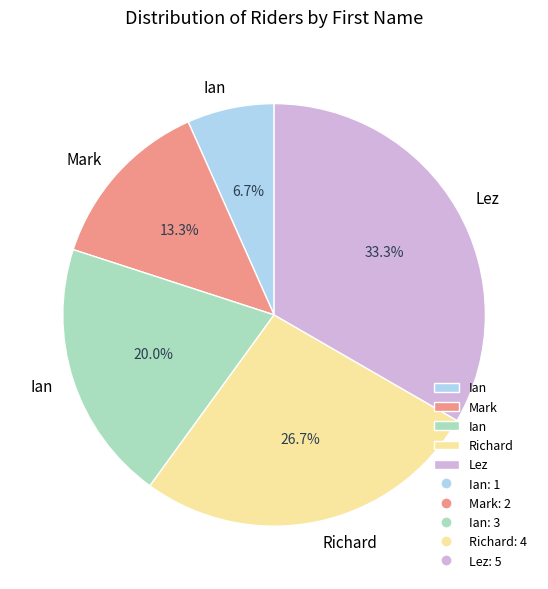

Is there any slice that represents more than half of the pie?

No